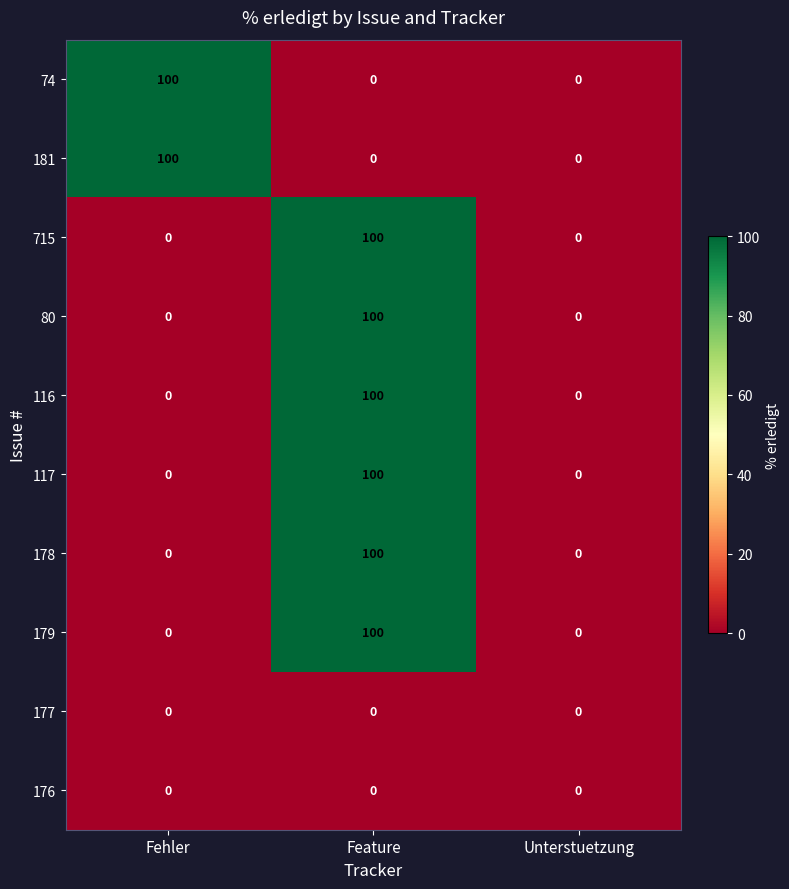

What is the sum of all 80 values?

100